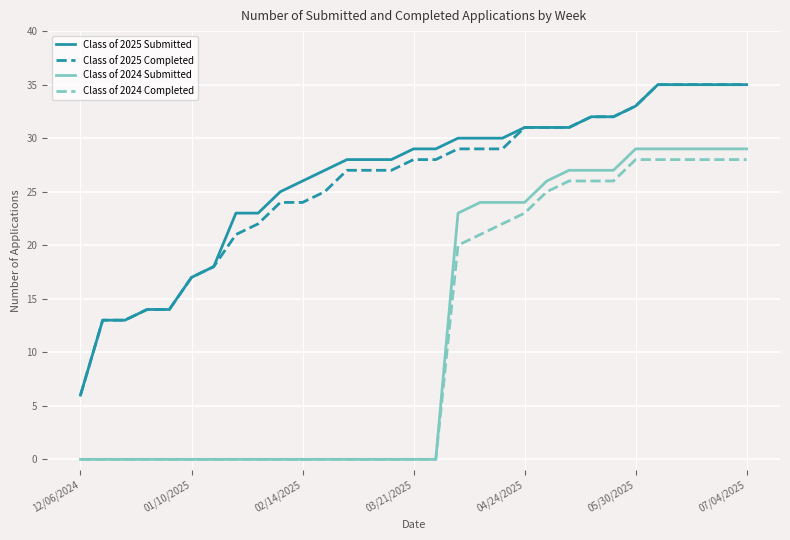

True or false: Class of 2025 Submitted and Class of 2024 Completed cross at least once.

False